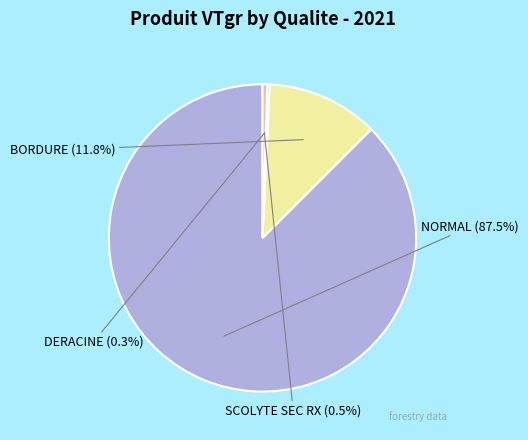

Does any single category account for the majority?

Yes